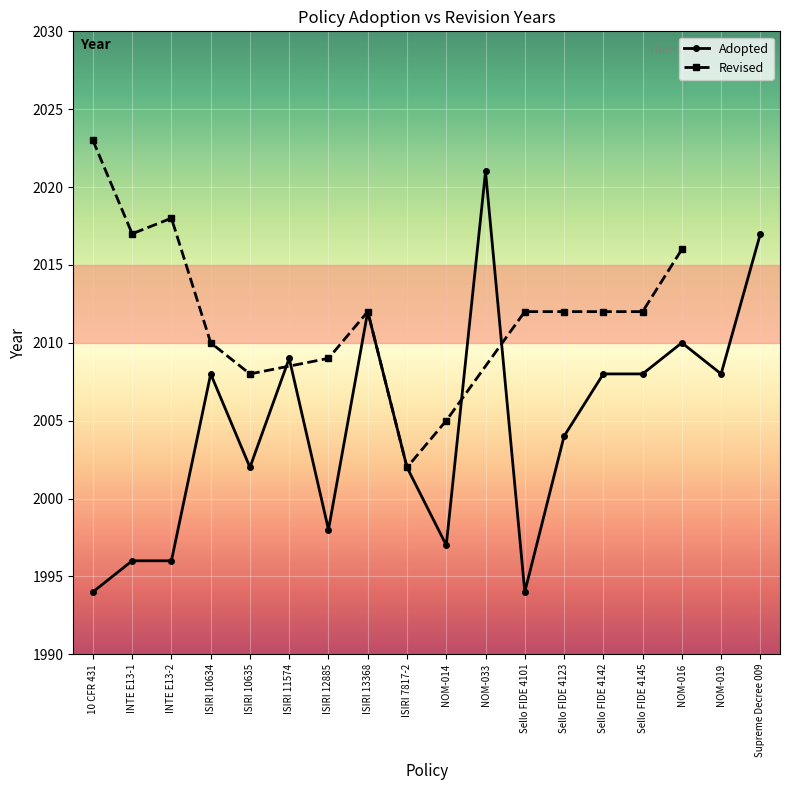

Reading left to right, extract all data points from this chart.

10 CFR 431=1994	INTE E13-1=1996	INTE E13-2=1996	ISIRI 10634=2008	ISIRI 10635=2002	ISIRI 11574=2009	ISIRI 12885=1998	ISIRI 13368=2012	ISIRI 7817-2=2002	NOM-014=1997	NOM-033=2021	Sello FIDE 4101=1994	Sello FIDE 4123=2004	Sello FIDE 4142=2008	Sello FIDE 4145=2008	NOM-016=2010	NOM-019=2008	Supreme Decree 009=2017